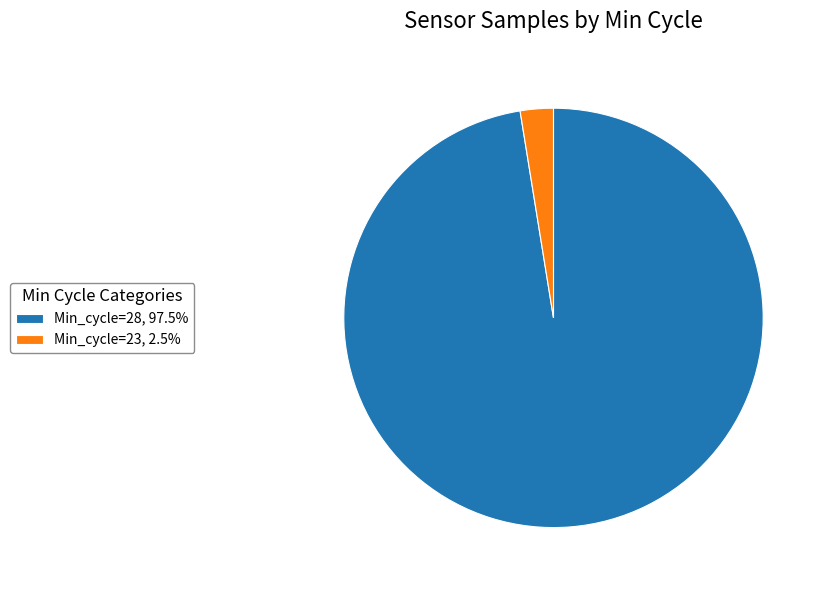

Combined, do Min_cycle=23, 2.5% and Min_cycle=28, 97.5% account for over 50%?

Yes